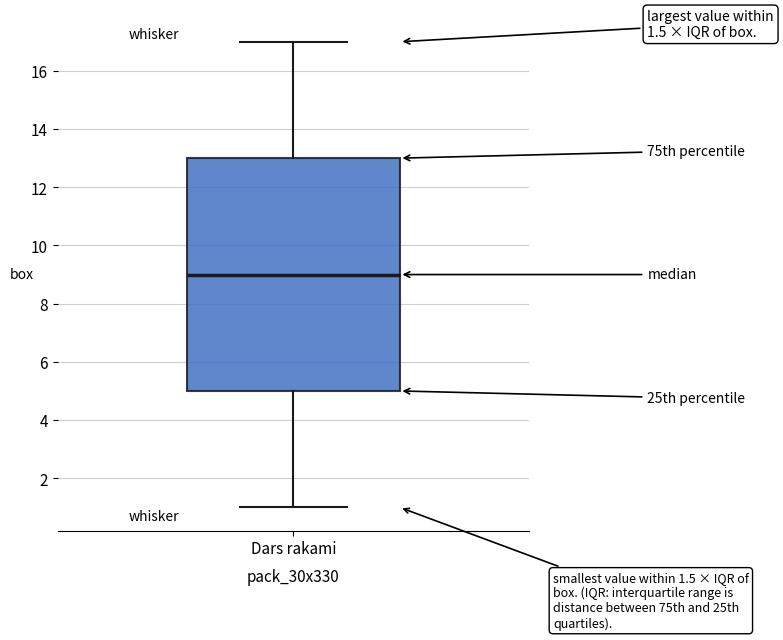

Where is the lower edge of the box for Dars rakami on the y-axis? The values are not printed on the chart, so give them approximately, as read against the axis.

5